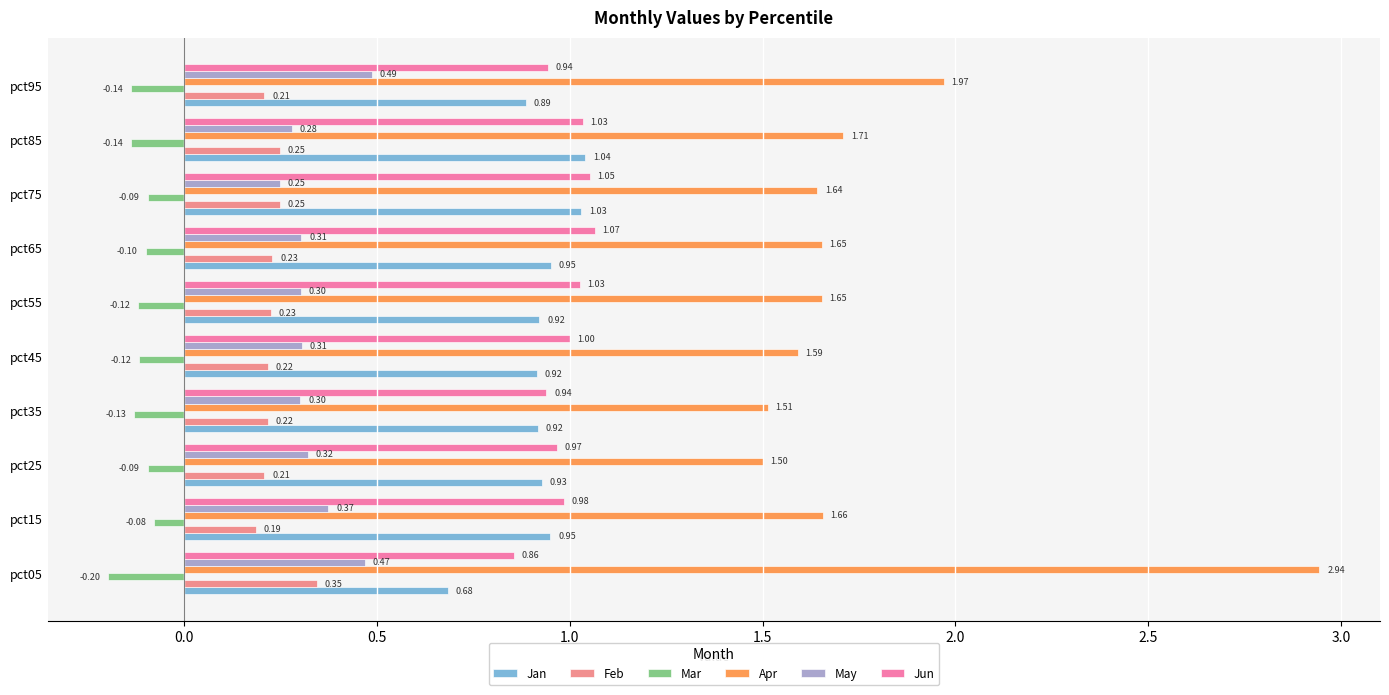

Which series has the largest range (max minus min)?

Apr